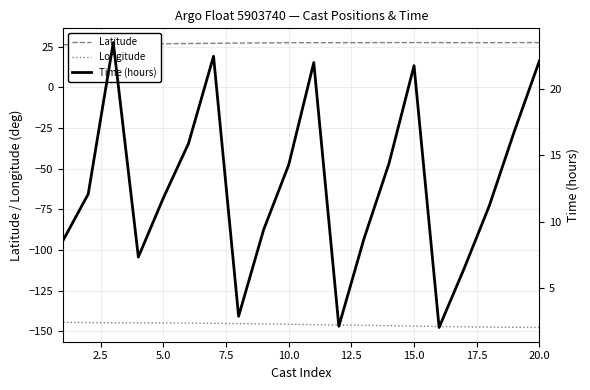

In Latitude, how many points are lower than both neighbors (excluding endpoints)?

2